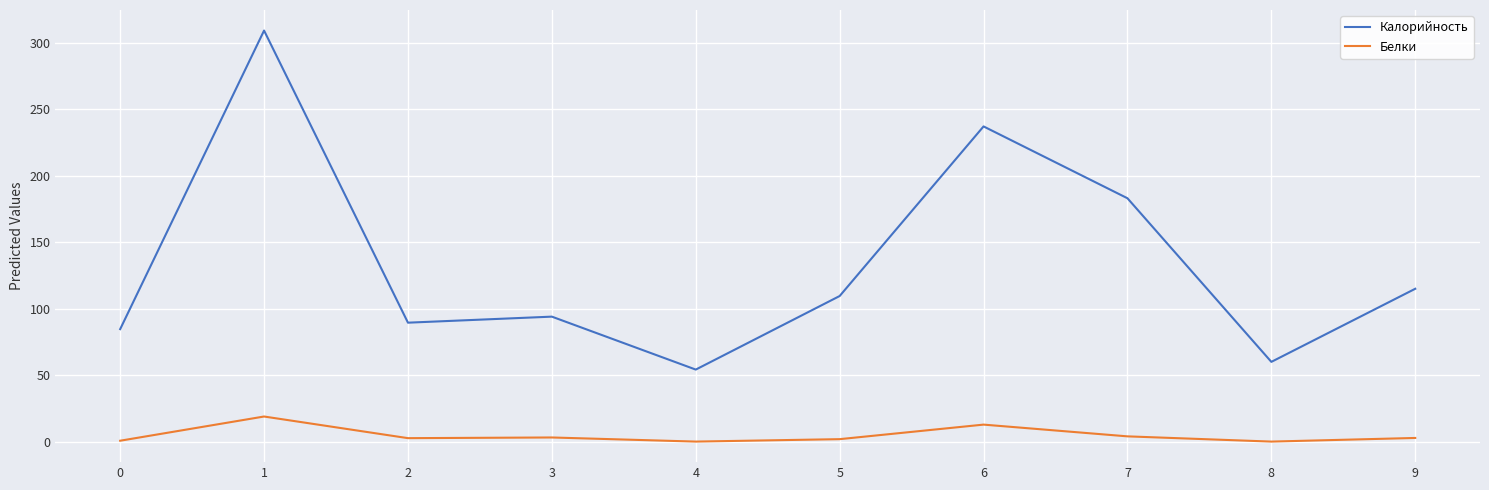

Which series has the largest total across all categories?

Калорийность